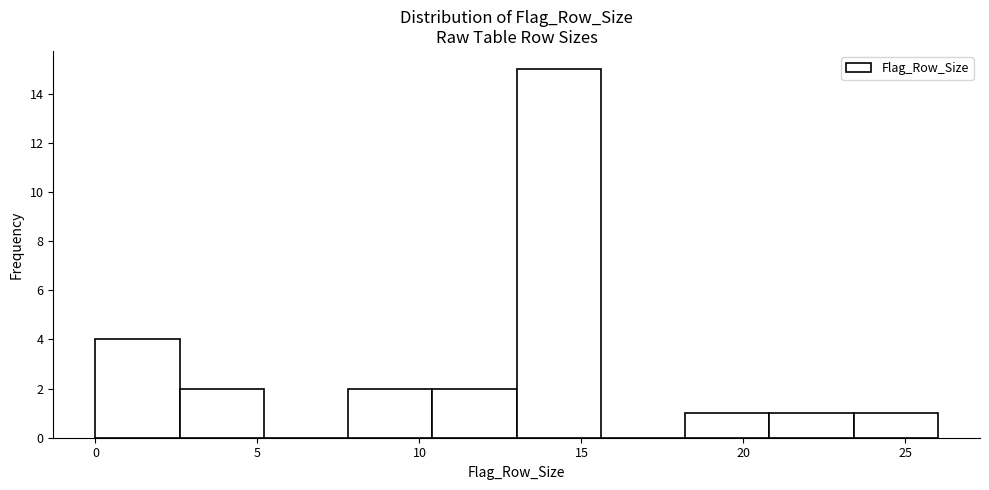

How tall is the bar that spans 10.4 to 13.0 on the x-axis? Neither the bar edges nor the heights are printed on the chart, so give them approximately, as read against the axes.

2